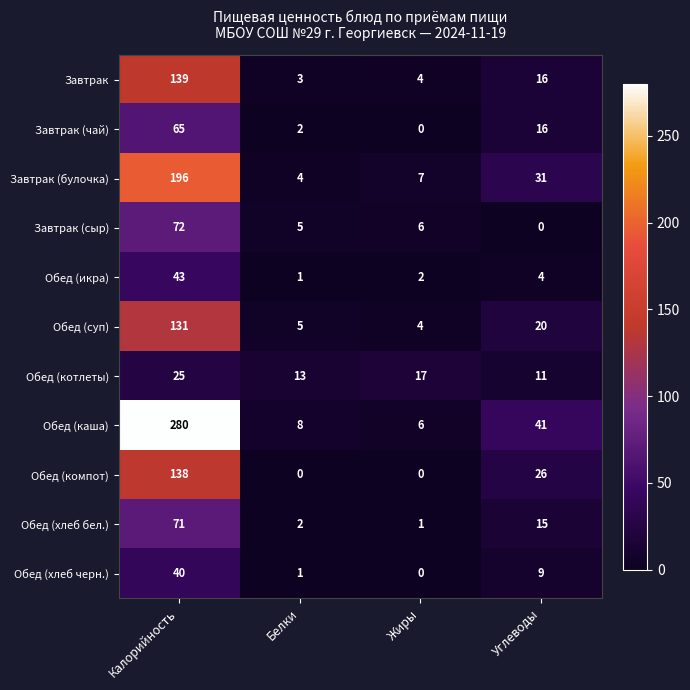

Is it true that Обед (компот) equals 41 at Углеводы?

False